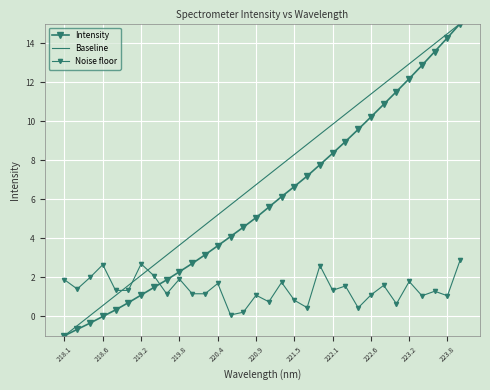

At how many categories does at least one series exceed 13?

4